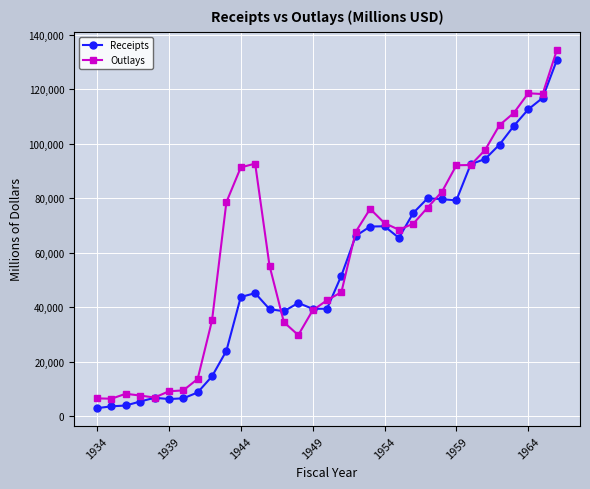

Which series has the largest total across all categories?

Outlays